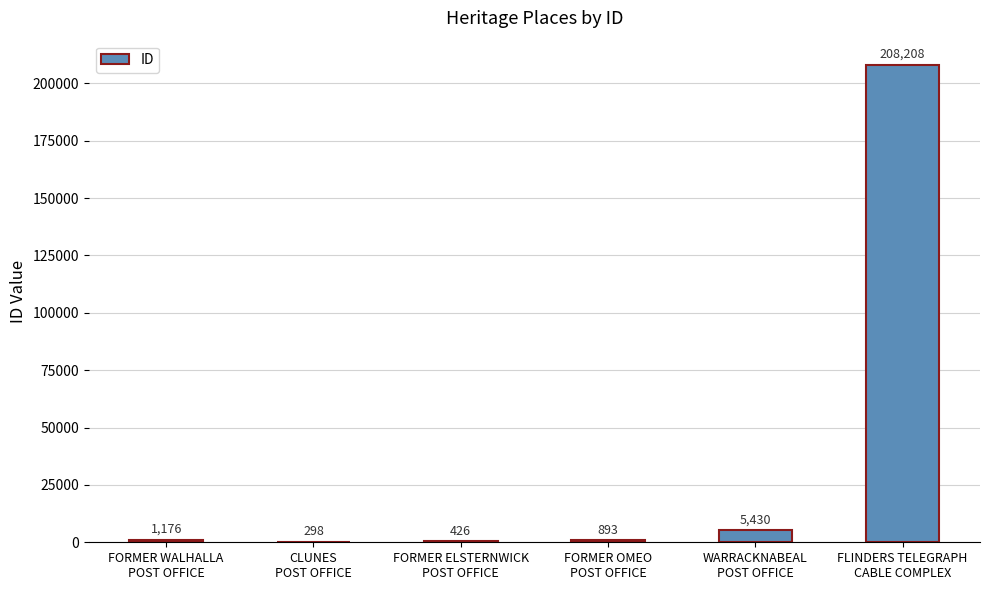

What is the sum of the values at FORMER OMEO
POST OFFICE and FLINDERS TELEGRAPH
CABLE COMPLEX?

209101